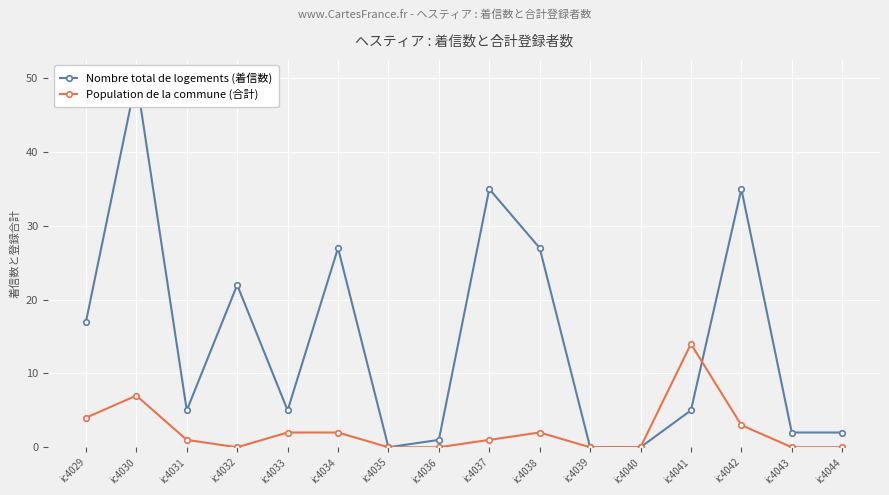

Does the chart display data point markers on the line(s)?

Yes